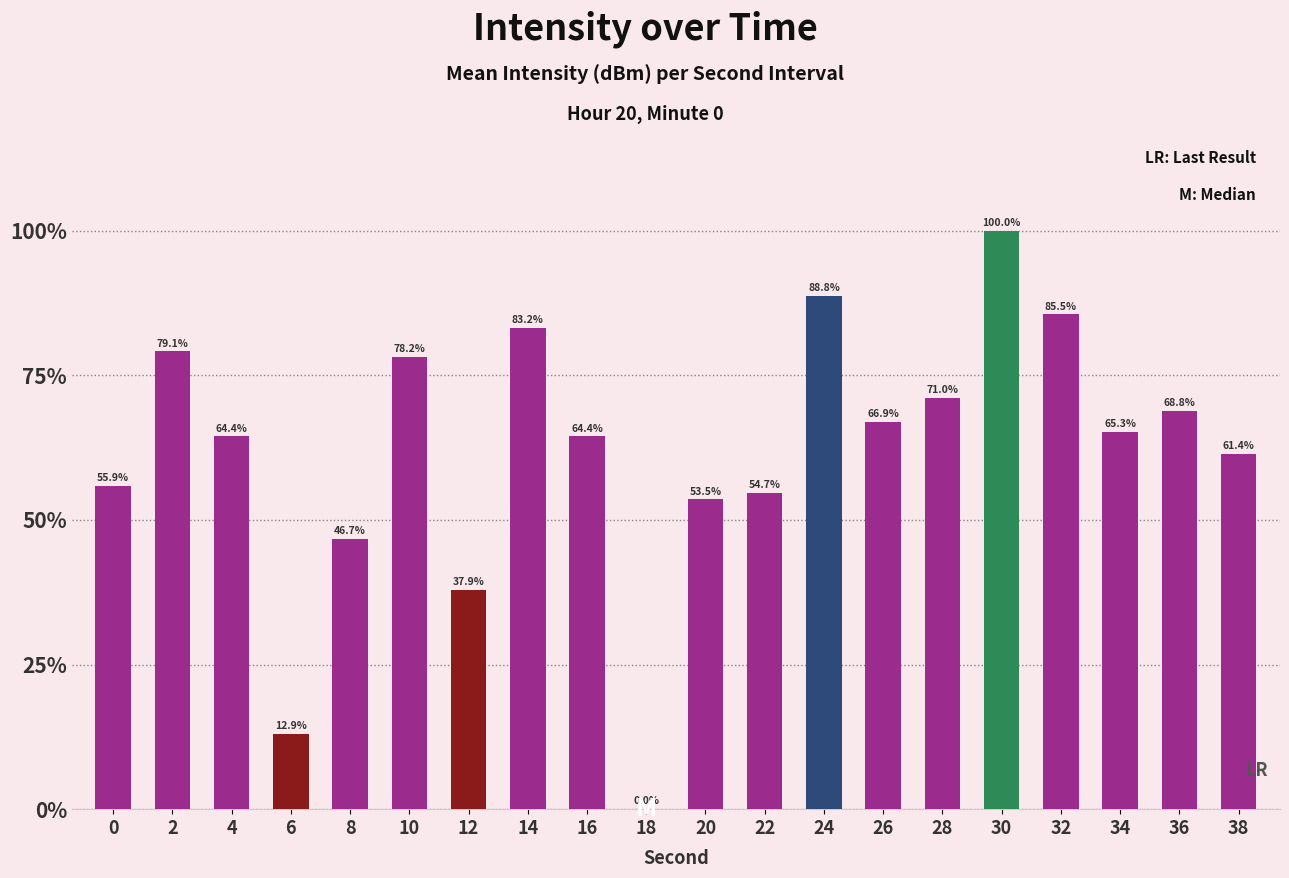

What is the difference between the values at 26 and 2?

12.2